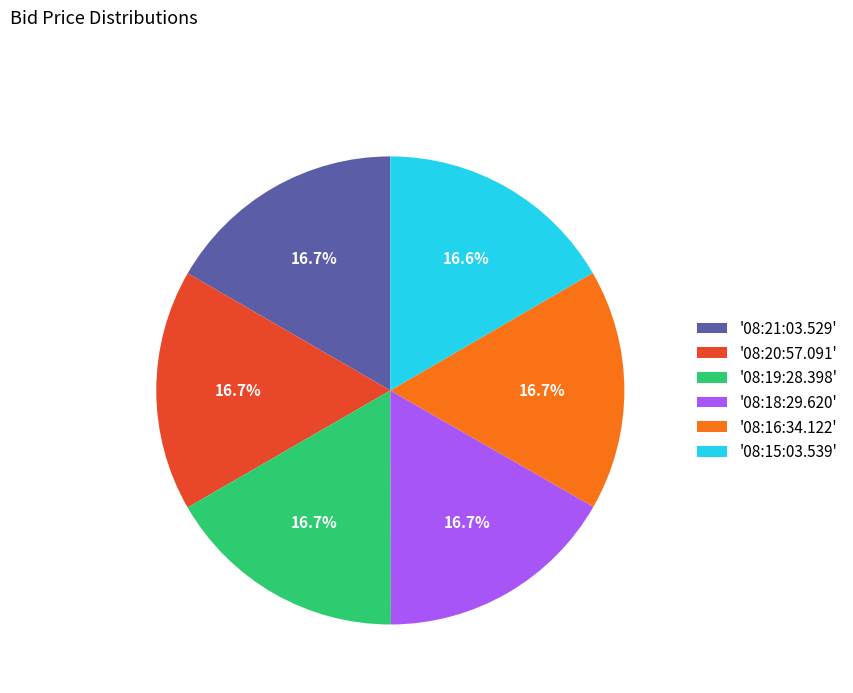

How many segments does this pie chart have?

6